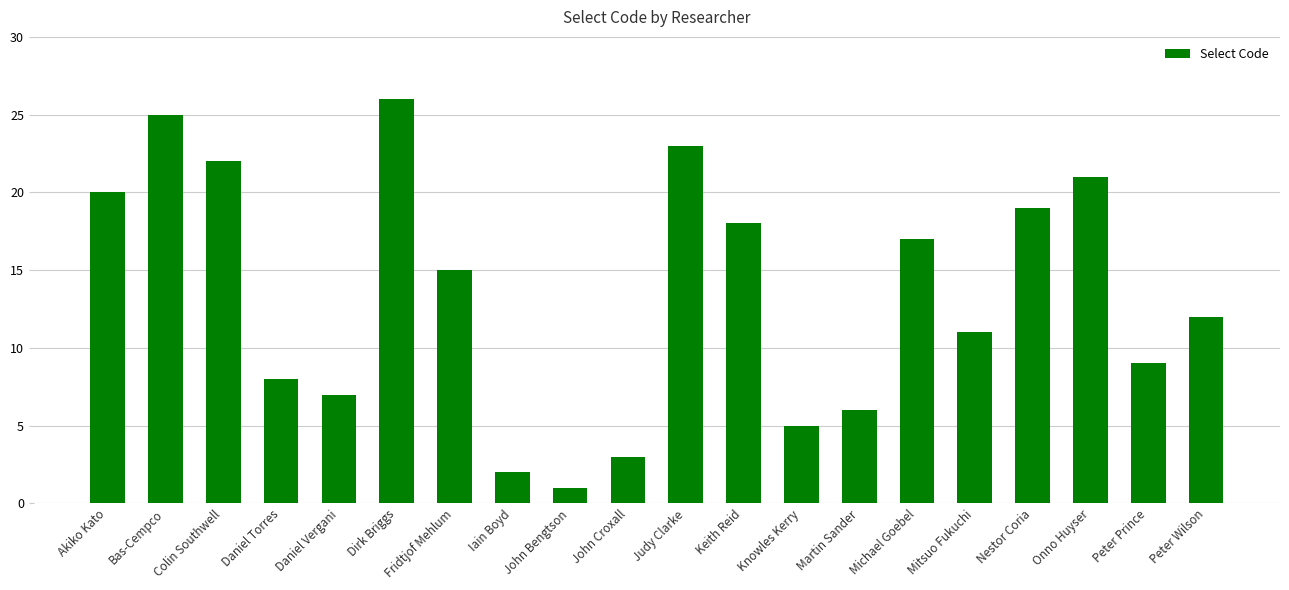

The value at Bas-Cempco is 25. True or false?

True